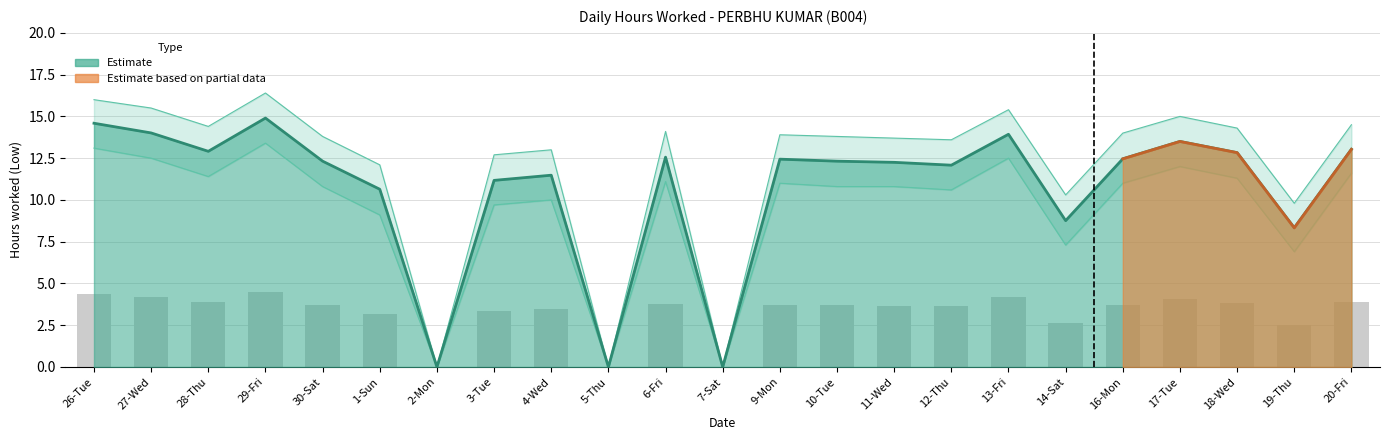

What is the sum of all Low upper band values?

276.3